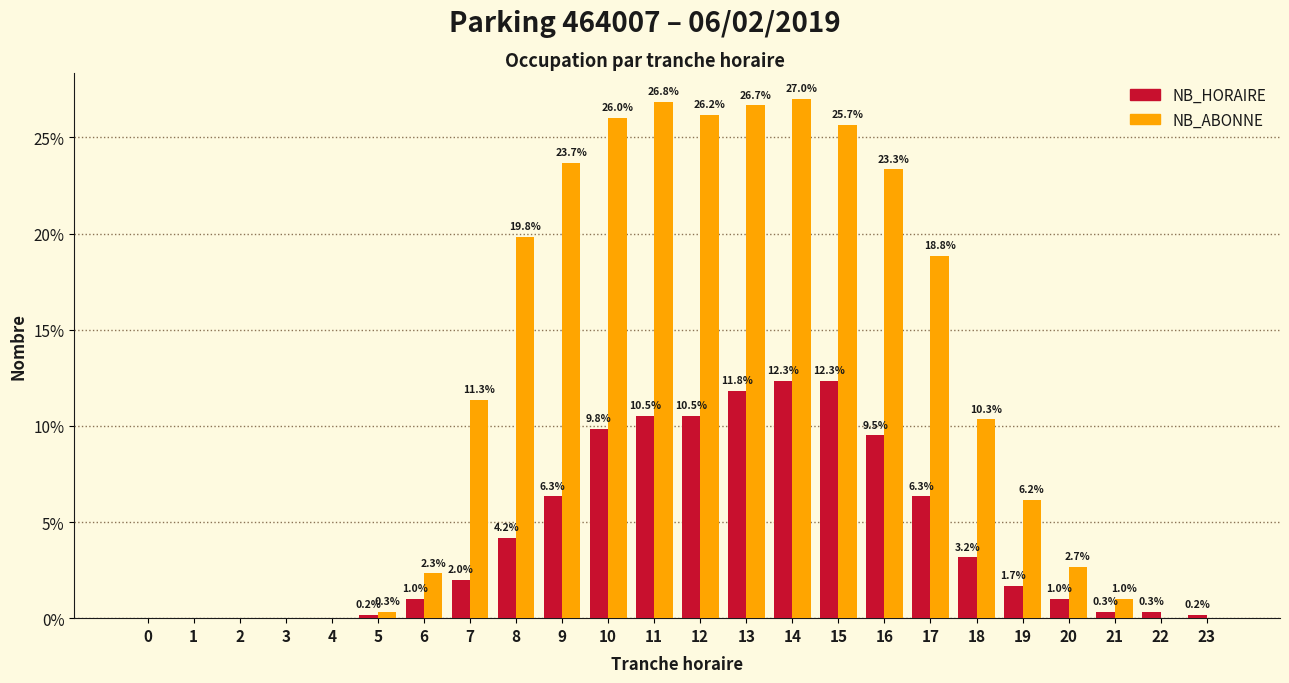

Reading left to right, list all the values displayed in this chart.

NB_HORAIRE: 0=0.0	1=0.0	2=0.0	3=0.0	4=0.0	5=0.2	6=1.0	7=2.0	8=4.2	9=6.3	10=9.8	11=10.5	12=10.5	13=11.8	14=12.3	15=12.3	16=9.5	17=6.3	18=3.2	19=1.7	20=1.0	21=0.3	22=0.3	23=0.2
NB_ABONNE: 0=0.0	1=0.0	2=0.0	3=0.0	4=0.0	5=0.3	6=2.3	7=11.3	8=19.8	9=23.7	10=26.0	11=26.8	12=26.2	13=26.7	14=27.0	15=25.7	16=23.3	17=18.8	18=10.3	19=6.2	20=2.7	21=1.0	22=0.0	23=0.0